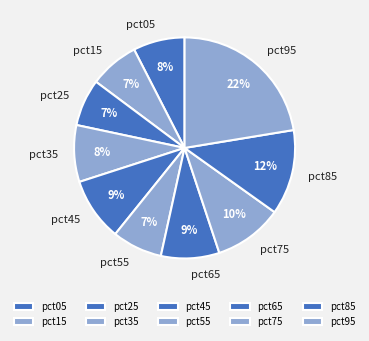

Does pct15 account for over 50% of the chart?

No